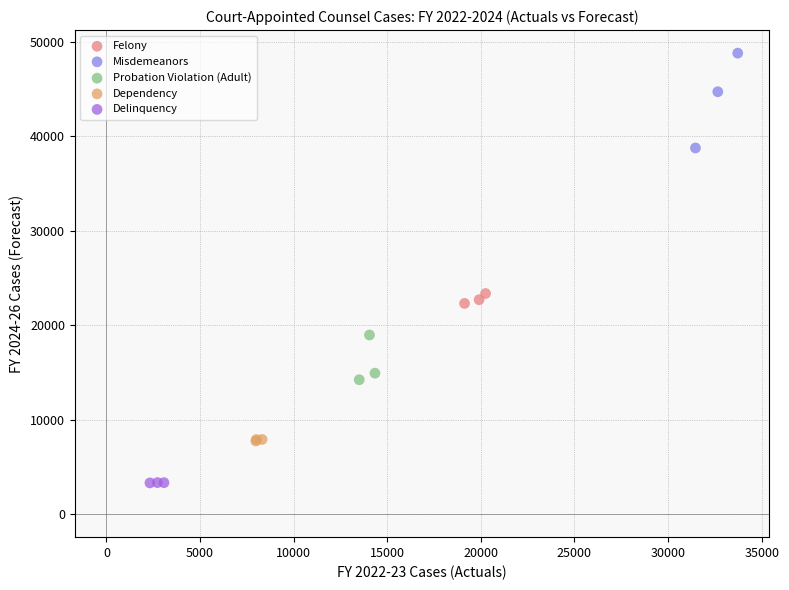

Which series has the largest Y range (max minus min)?

Misdemeanors